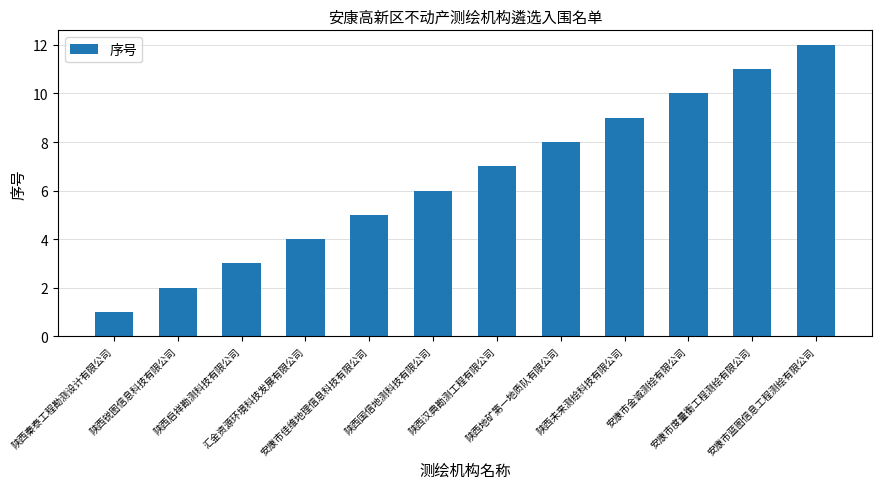

How many bars are there in total?

12